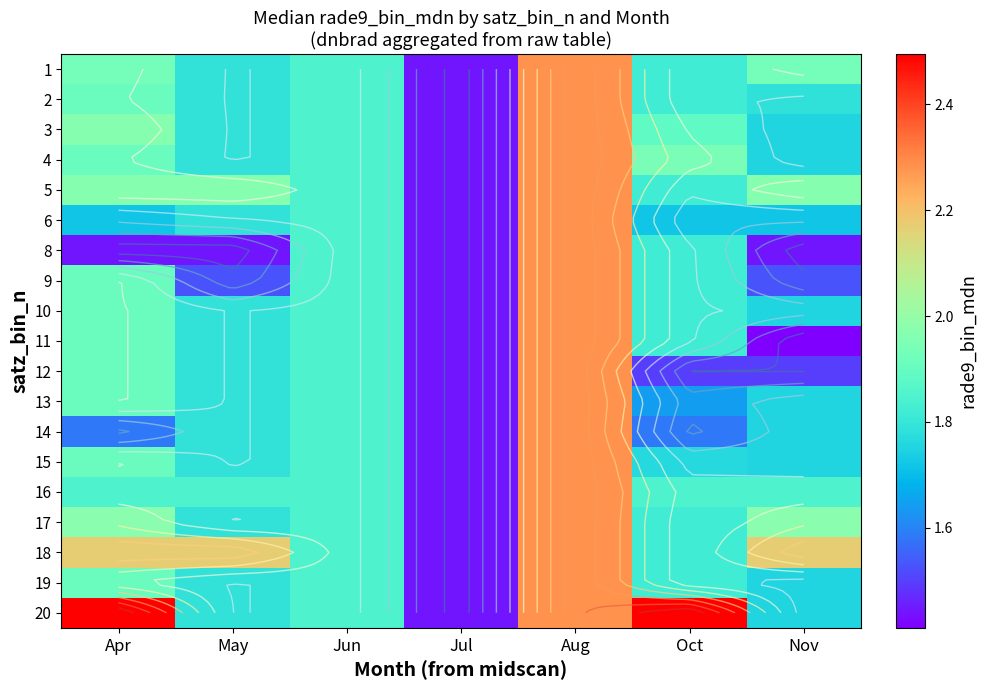

Rank the series at May from lowest to highest value.

8, 9, 1, 2, 3, 4, 6, 10, 11, 12, 13, 14, 15, 17, 19, 20, 16, 5, 18